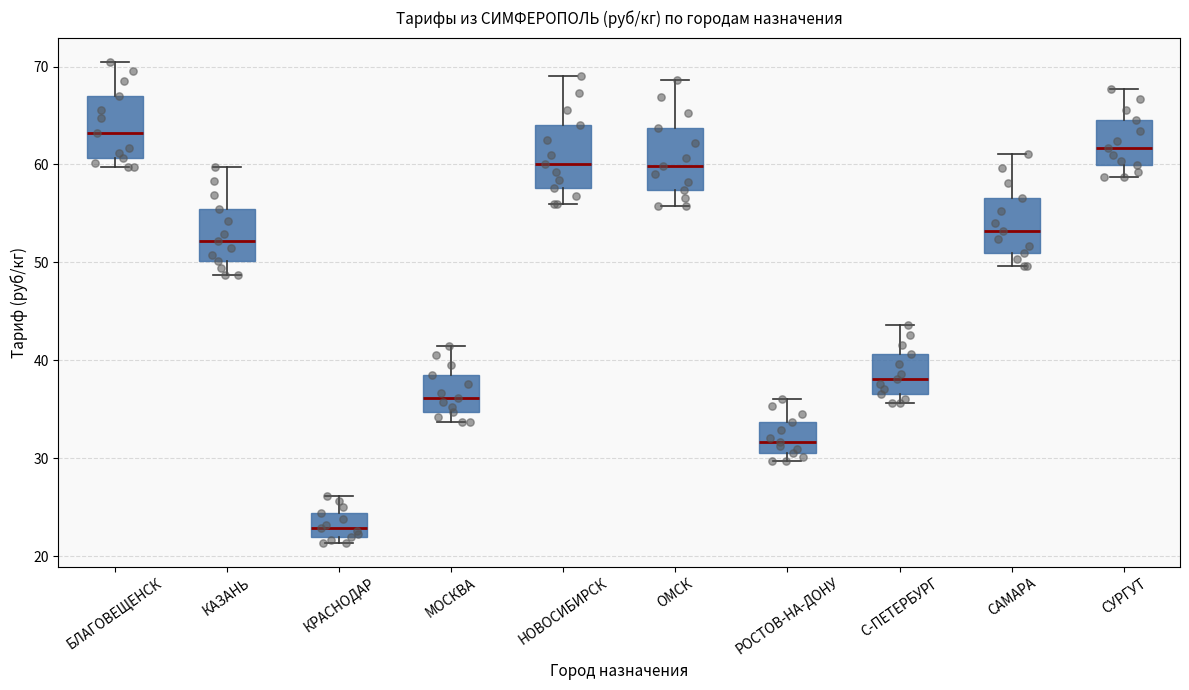

Reading left to right, transcribe this box plot: for each box, give where its median line is, the range the box spans, and where its two whiskers end, as read against the y-axis. The values are not printed on the chart, so give them approximately, as read against the axis.

БЛАГОВЕЩЕНСК: median 63, box 61 to 67, whiskers 60 to 71
КАЗАНЬ: median 52, box 50 to 56, whiskers 49 to 60
КРАСНОДАР: median 23, box 22 to 24, whiskers 21 to 26
МОСКВА: median 36, box 35 to 39, whiskers 34 to 42
НОВОСИБИРСК: median 60, box 58 to 64, whiskers 56 to 69
ОМСК: median 60, box 57 to 64, whiskers 56 to 69
РОСТОВ-НА-ДОНУ: median 32, box 31 to 34, whiskers 30 to 36
С-ПЕТЕРБУРГ: median 38, box 37 to 41, whiskers 36 to 44
САМАРА: median 53, box 51 to 57, whiskers 50 to 61
СУРГУТ: median 62, box 60 to 65, whiskers 59 to 68